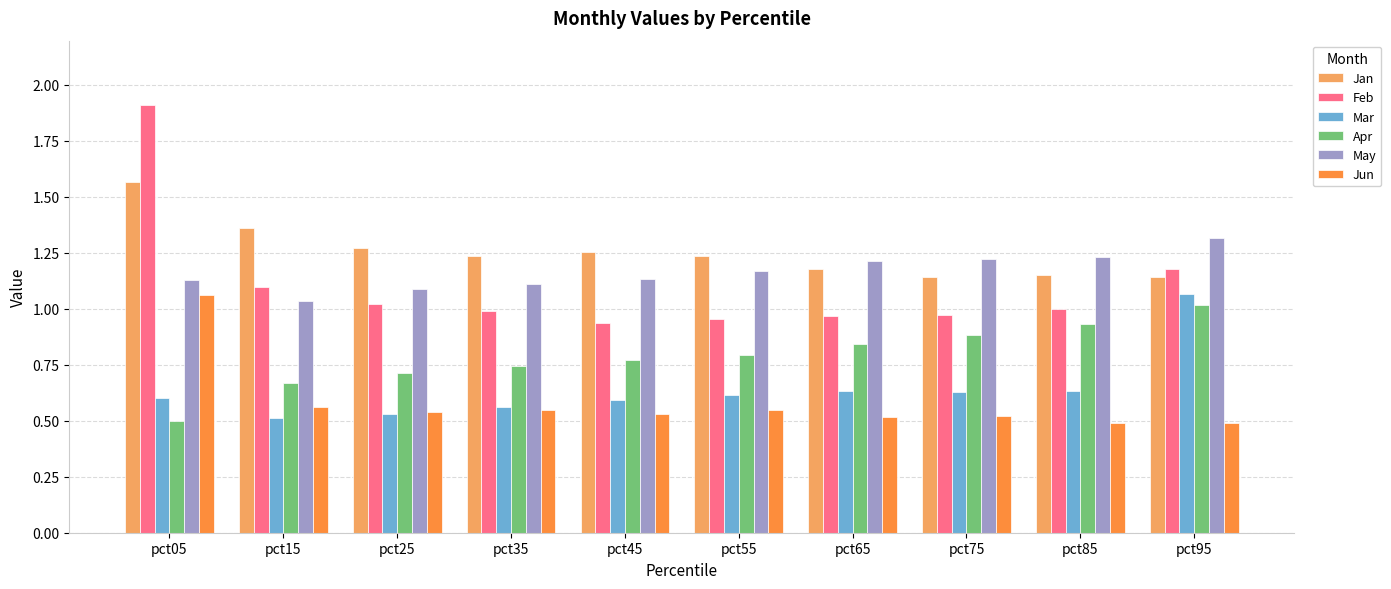

What is the sum of all May values?

11.7